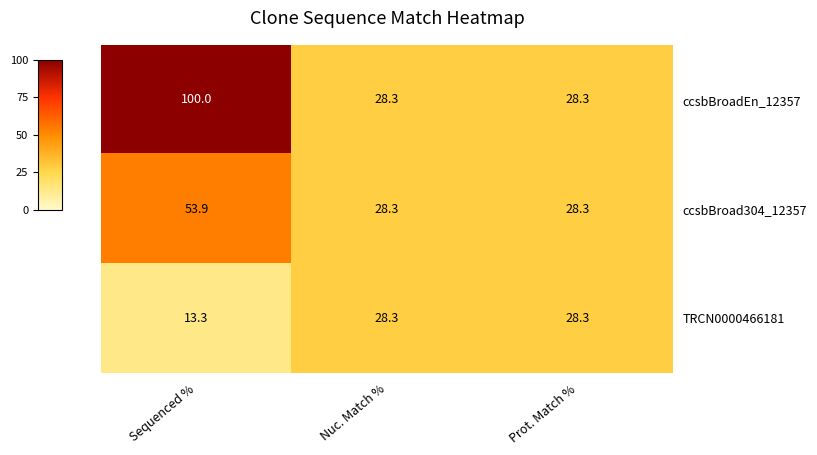

Which series changed the most between Sequenced % and Nuc. Match %?

ccsbBroadEn_12357